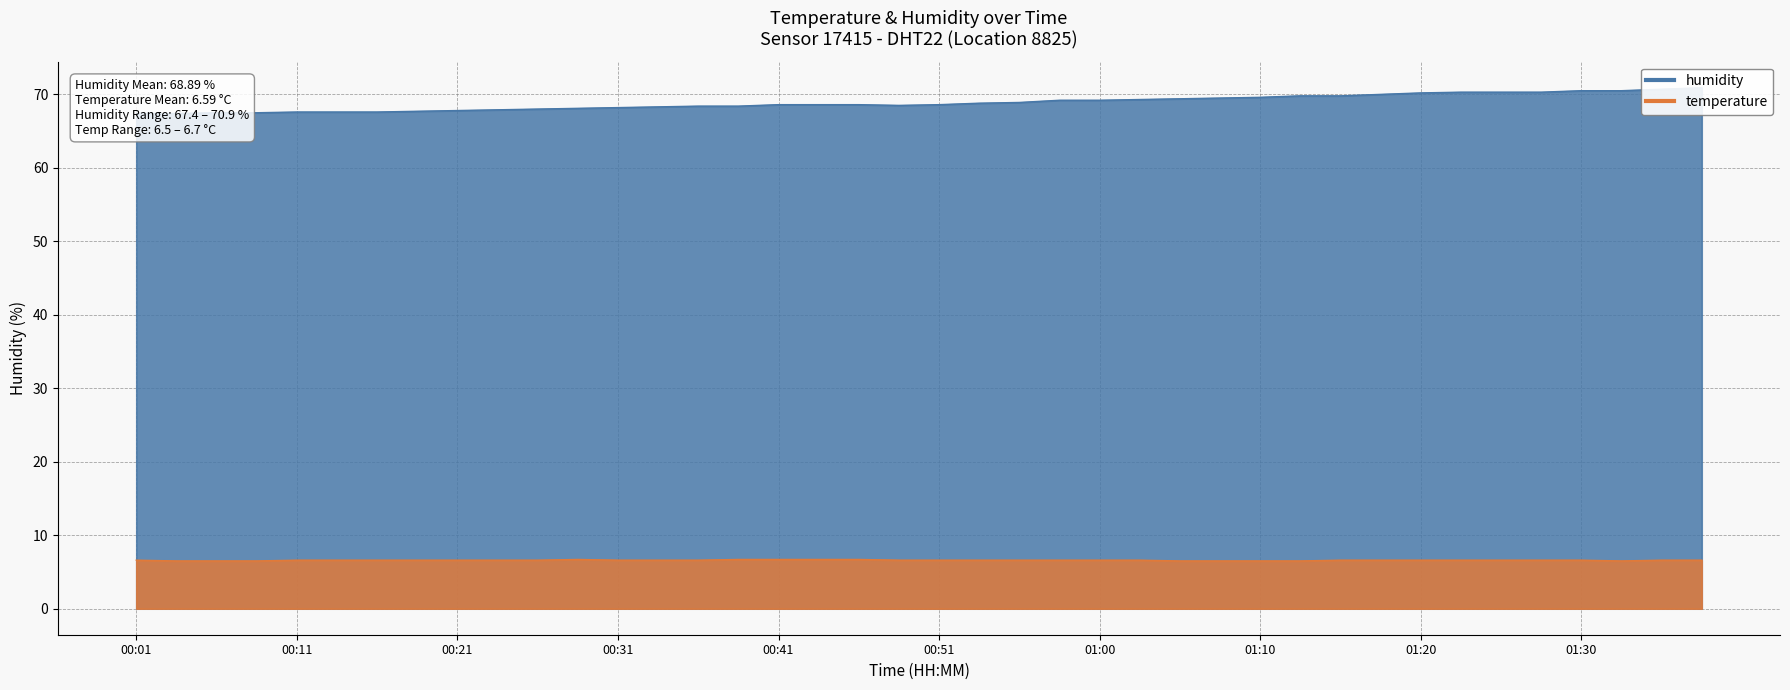

Is it true that temperature equals 11.1 at 00:19?

False